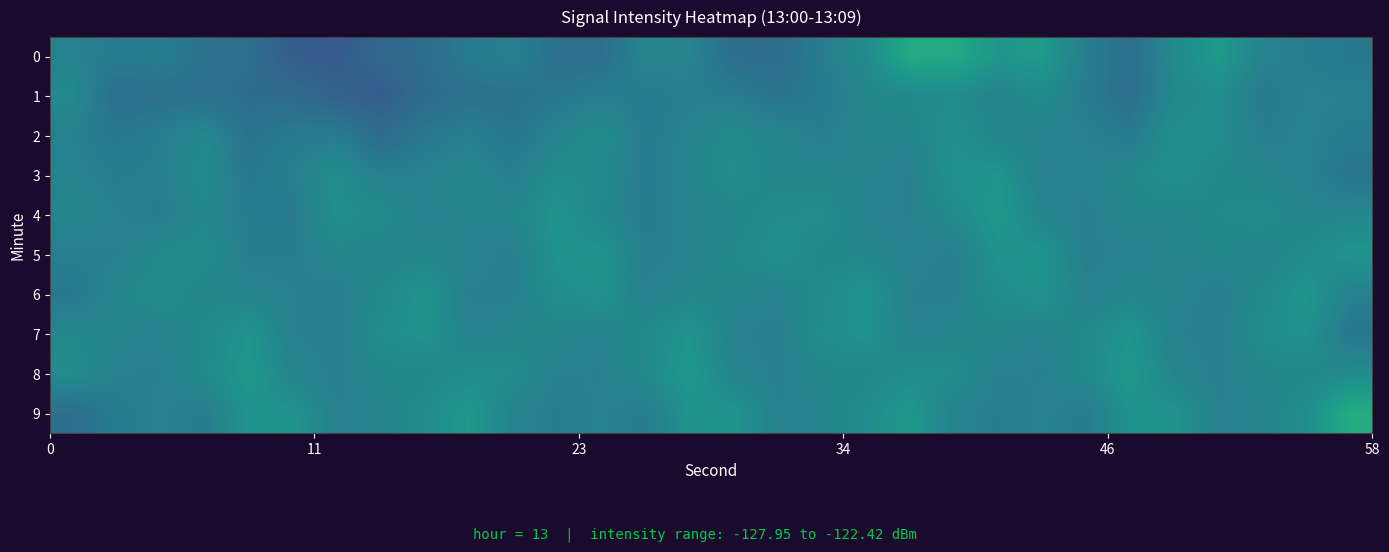

Reading right to left, extract all data points from this chart.

0: -125.6	-125.5	-125.3	-124.7	-125.2	-125.8	-125.5	-124.7	-124.8	-124.4	-124.3	-125.1	-125.5	-125.9	-125.8	-125.3	-125.3	-125.8	-125.8	-125.4	-125.5	-125.9	-126.0	-126.3	-126.2	-125.8	-125.7	-125.4	-125.5	-125.4
1: -125.4	-125.4	-125.5	-125.1	-125.2	-125.8	-125.5	-125.1	-125.3	-125.1	-125.2	-125.3	-125.5	-125.7	-125.5	-125.4	-125.5	-125.4	-125.6	-125.7	-125.7	-125.9	-126.2	-126.1	-125.9	-125.9	-125.7	-125.8	-125.8	-125.2
2: -125.5	-125.4	-125.4	-125.1	-125.0	-125.5	-125.4	-125.3	-125.3	-125.0	-125.3	-125.3	-125.4	-125.3	-125.1	-125.3	-125.5	-125.1	-125.3	-125.6	-125.4	-125.6	-125.9	-125.5	-125.5	-125.7	-125.2	-125.4	-125.6	-125.4
3: -125.7	-125.4	-125.3	-125.2	-125.0	-125.2	-125.4	-125.4	-124.9	-125.0	-125.4	-125.3	-125.3	-125.3	-125.1	-125.3	-125.5	-125.1	-125.1	-125.4	-125.2	-125.3	-125.4	-125.1	-125.4	-125.6	-125.1	-125.4	-125.5	-125.3
4: -125.2	-125.3	-125.1	-125.2	-125.3	-125.3	-125.4	-125.3	-124.8	-125.1	-125.4	-125.4	-125.1	-125.1	-125.3	-125.3	-125.5	-125.2	-124.9	-125.3	-125.3	-125.4	-125.1	-125.1	-125.5	-125.5	-125.2	-125.5	-125.4	-125.3
5: -124.9	-125.1	-125.3	-125.2	-125.3	-125.4	-125.4	-124.9	-124.9	-125.4	-125.4	-125.3	-125.2	-125.0	-125.2	-125.4	-125.4	-124.9	-125.0	-125.4	-125.4	-125.3	-125.3	-125.2	-125.5	-125.5	-125.1	-125.2	-125.4	-125.4
6: -125.4	-124.9	-125.2	-125.5	-125.3	-125.3	-125.4	-124.9	-125.1	-125.4	-125.4	-124.9	-125.1	-125.3	-125.3	-125.2	-125.4	-124.9	-125.1	-125.4	-125.4	-124.9	-125.2	-125.5	-125.4	-125.3	-125.3	-125.1	-125.3	-125.6
7: -125.6	-124.9	-125.1	-125.4	-125.4	-124.9	-125.2	-125.3	-125.3	-125.3	-125.4	-124.9	-125.1	-125.4	-125.4	-124.9	-125.2	-125.3	-125.3	-125.3	-125.4	-124.9	-125.1	-125.4	-125.4	-124.9	-125.2	-125.4	-125.3	-125.2
8: -125.1	-125.2	-125.3	-125.4	-125.3	-124.8	-125.2	-125.4	-125.4	-125.1	-125.1	-125.2	-125.3	-125.4	-125.3	-124.8	-125.2	-125.4	-125.4	-125.1	-125.1	-125.2	-125.3	-125.4	-125.3	-124.8	-125.2	-125.4	-125.4	-125.1
9: -124.3	-125.1	-125.3	-125.4	-124.9	-125.0	-125.5	-125.4	-125.5	-125.3	-124.8	-125.1	-125.3	-125.4	-124.9	-125.0	-125.5	-125.4	-125.5	-125.3	-124.8	-125.1	-125.3	-125.4	-124.9	-125.0	-125.5	-125.4	-125.5	-125.8